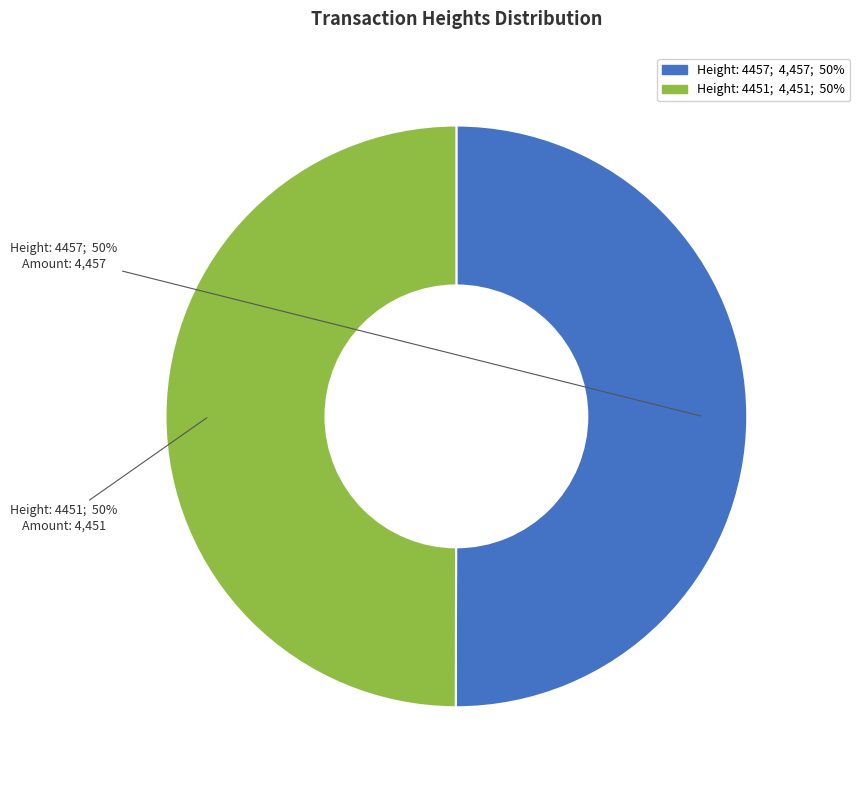

To the nearest percent, what is the average slice percentage?

50%